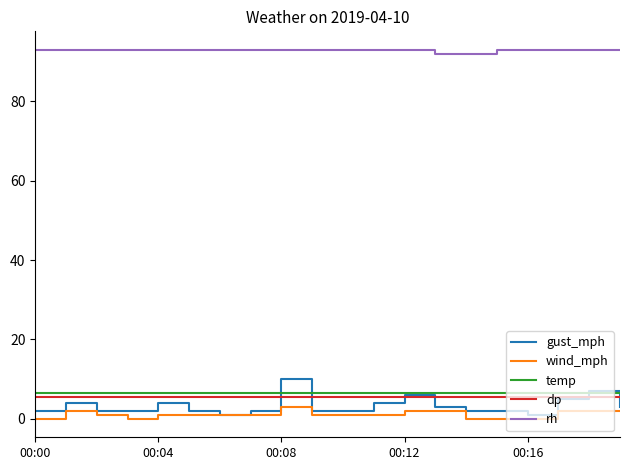

True or false: temp and dp intersect in this chart.

False